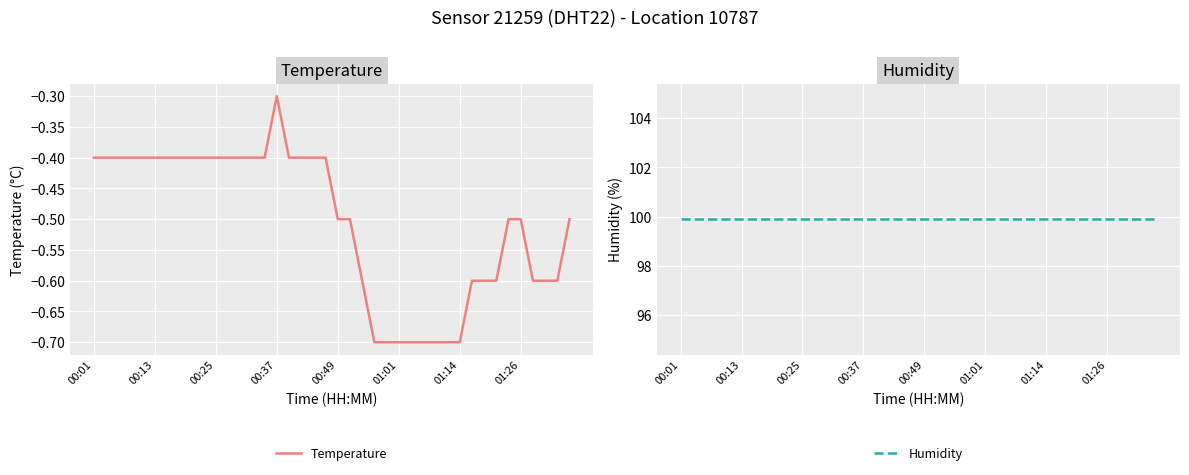

At how many categories does at least one series exceed 38?

40